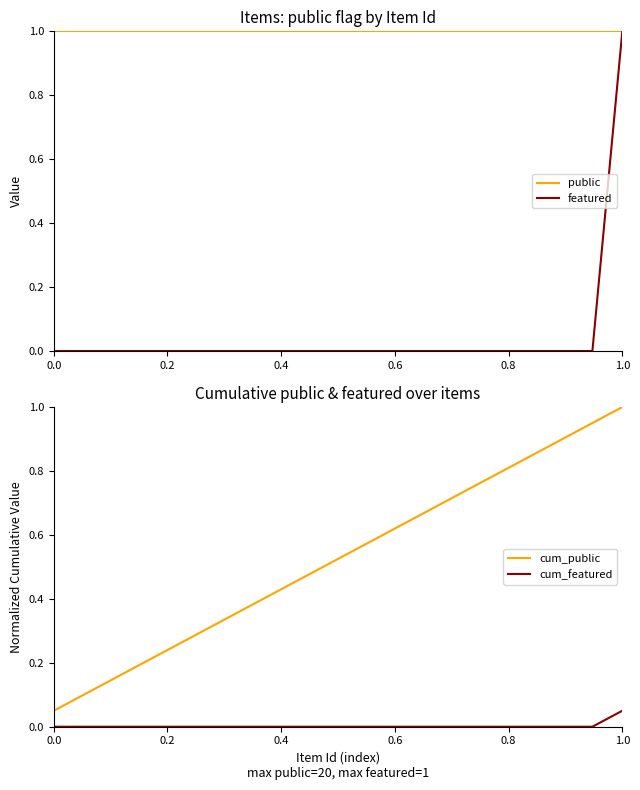

True or false: cum_featured and featured cross at least once.

False